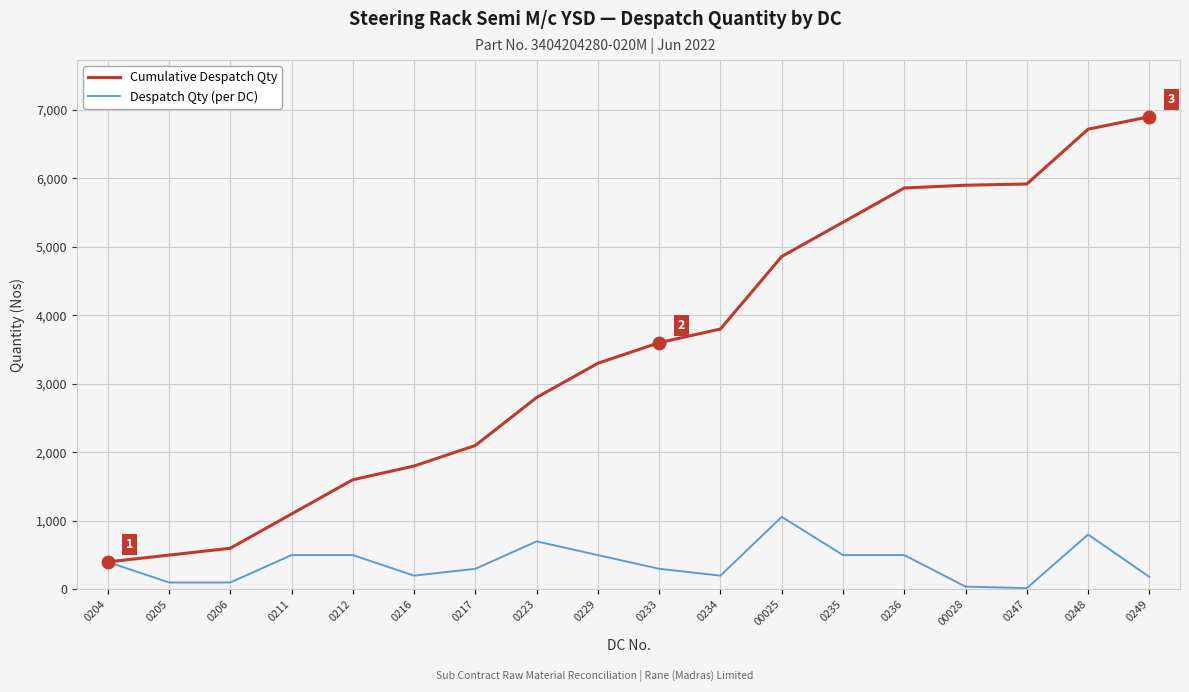

Which series changed the most between 0234 and 0235?

Cumulative Despatch Qty